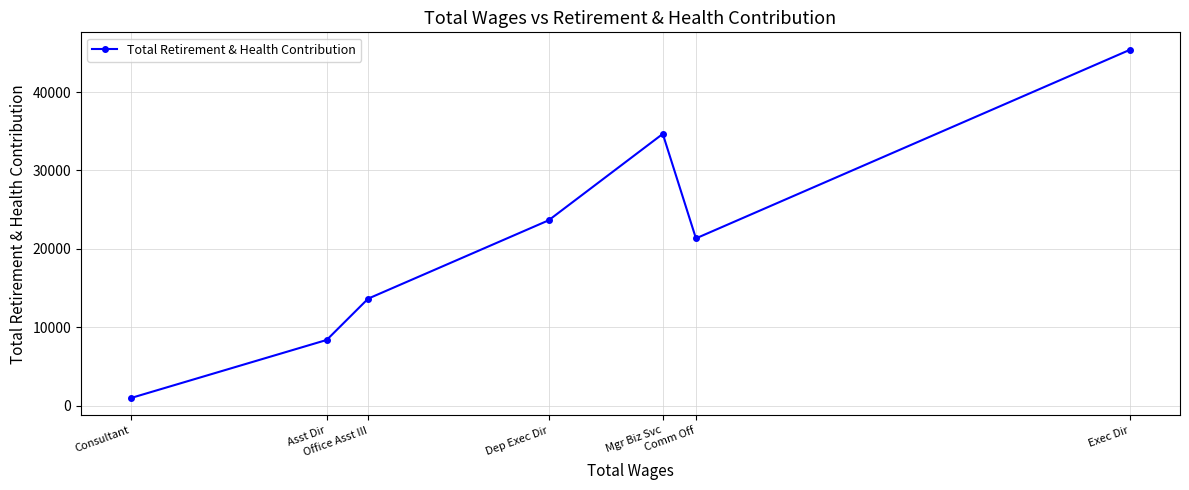

Is it true that the value at Asst Dir is 3512?

False